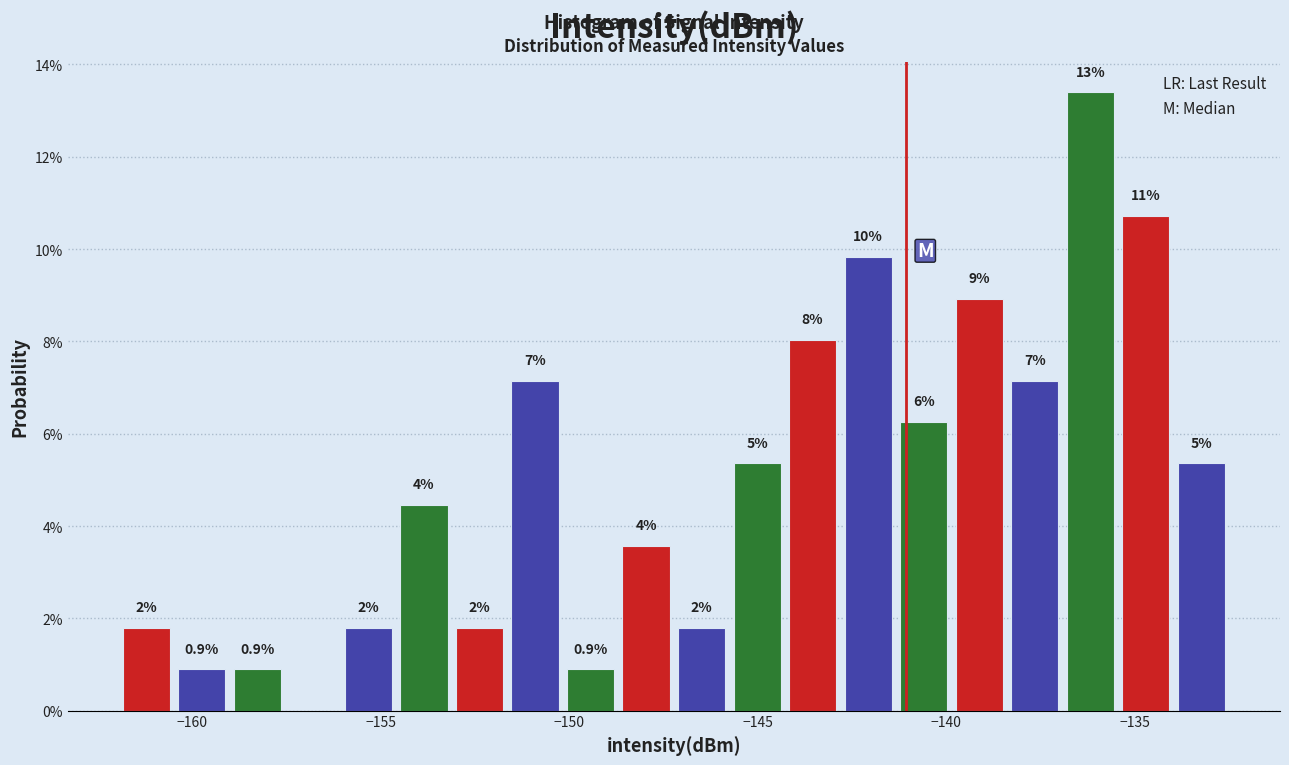

Read against the x-axis, roughly where is the centre of the tallest bar?

-136.0